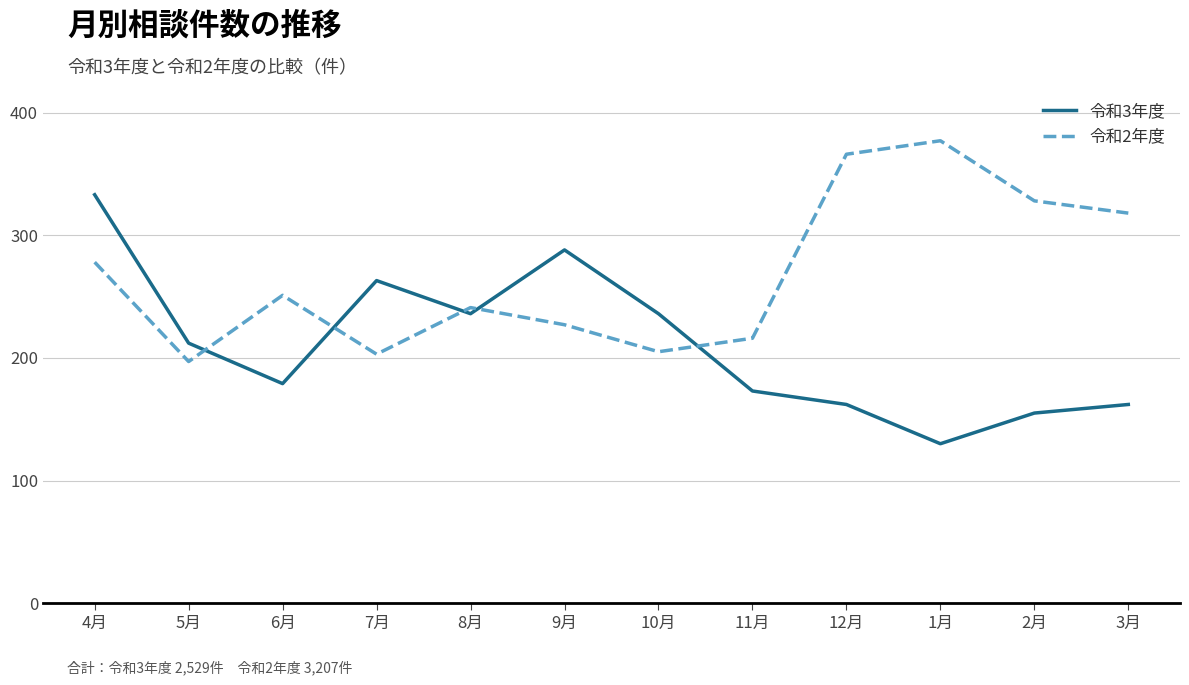

How many times do 令和2年度 and 令和3年度 cross each other?

5